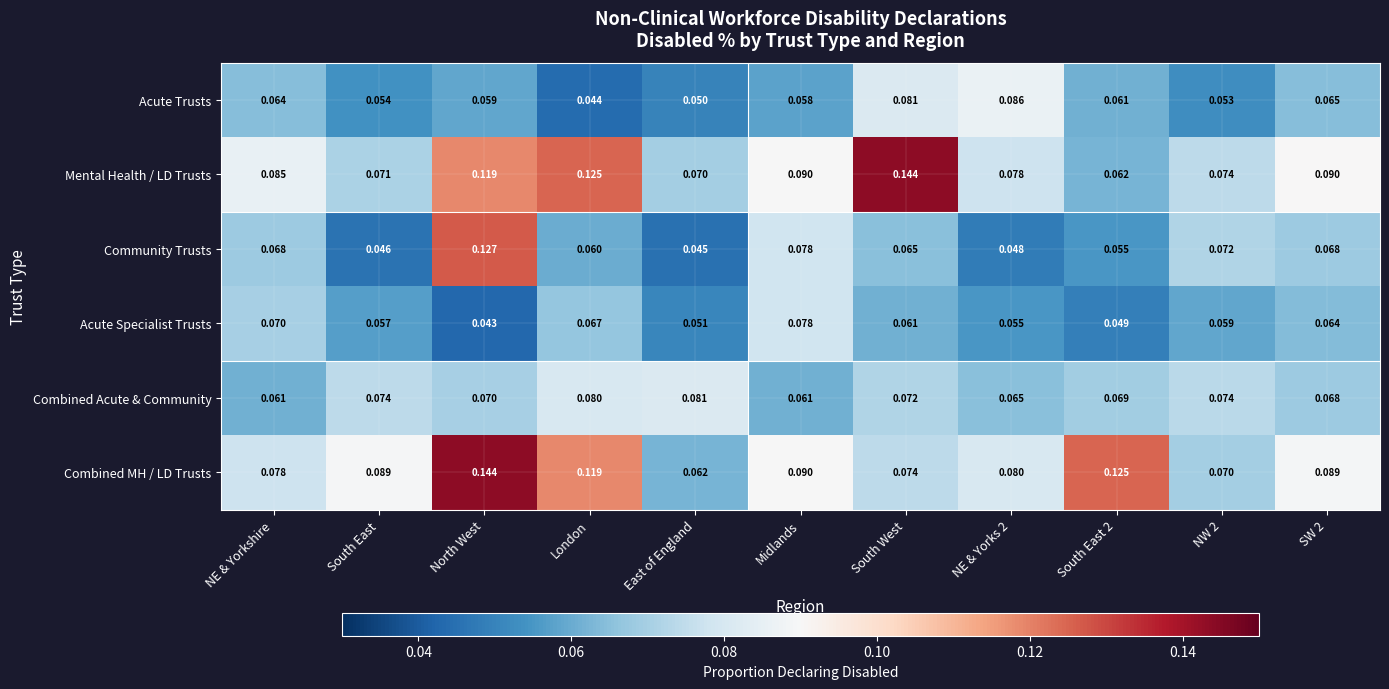

Between NE & Yorkshire and South East 2, which series saw the biggest shift?

Combined MH / LD Trusts